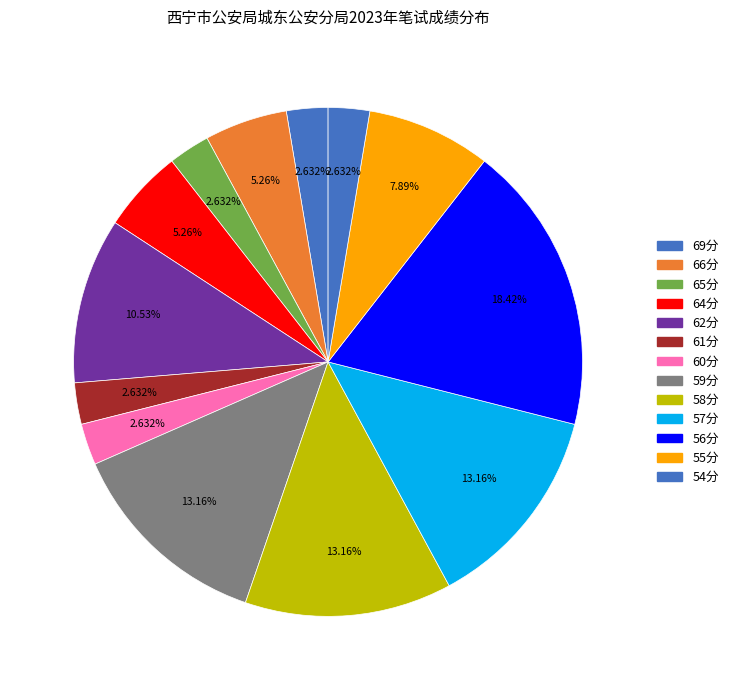

Is there any slice that represents more than half of the pie?

No